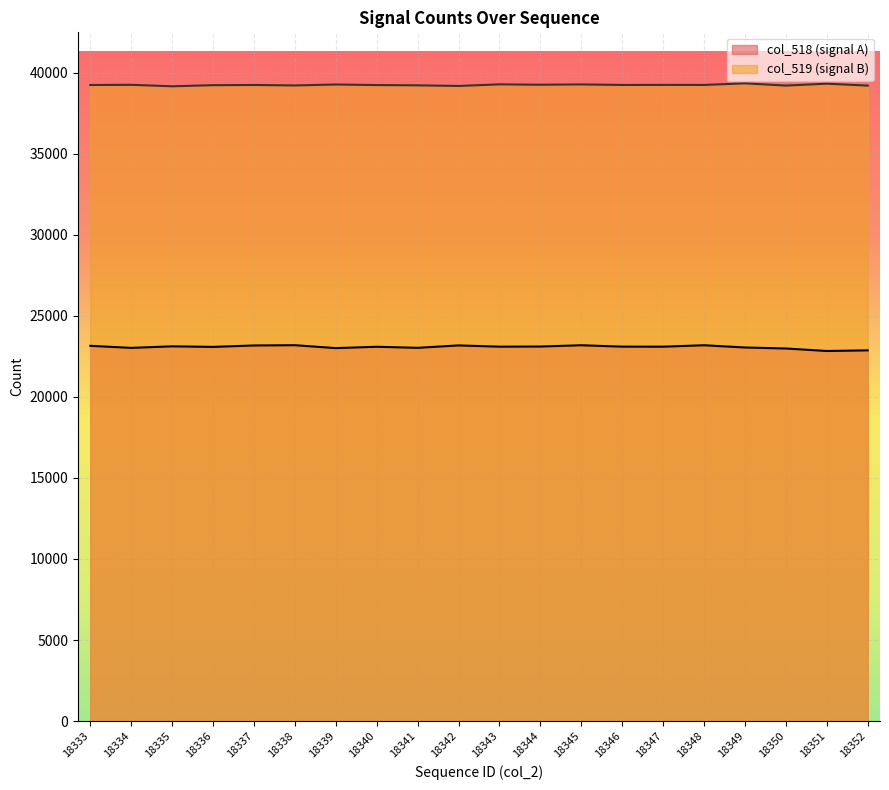

Between 18339 and 18350, which series saw the biggest shift?

col_519